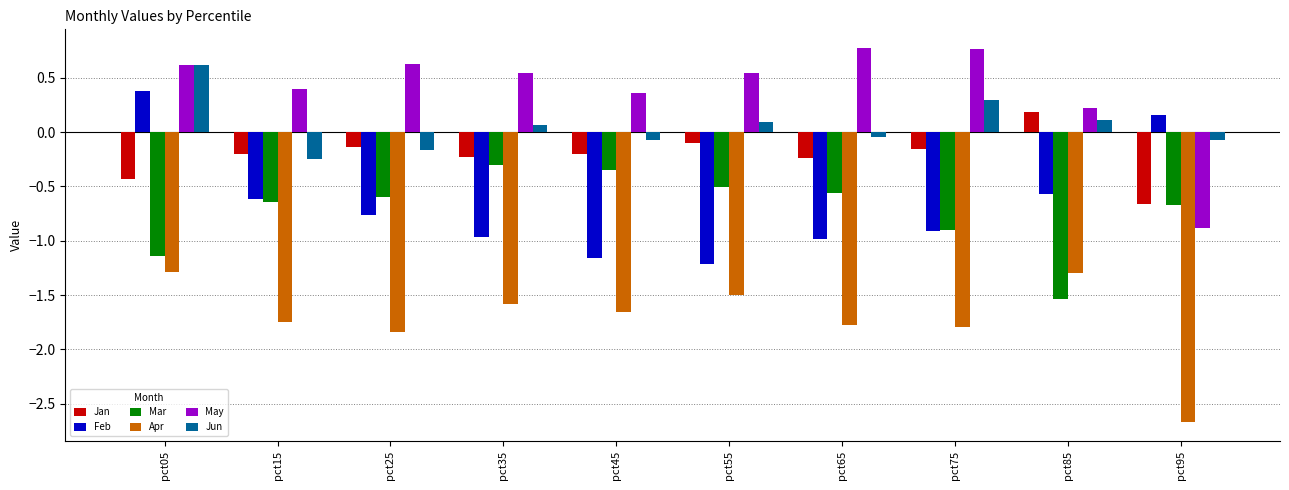

At which label does Mar reach its peak?

pct35